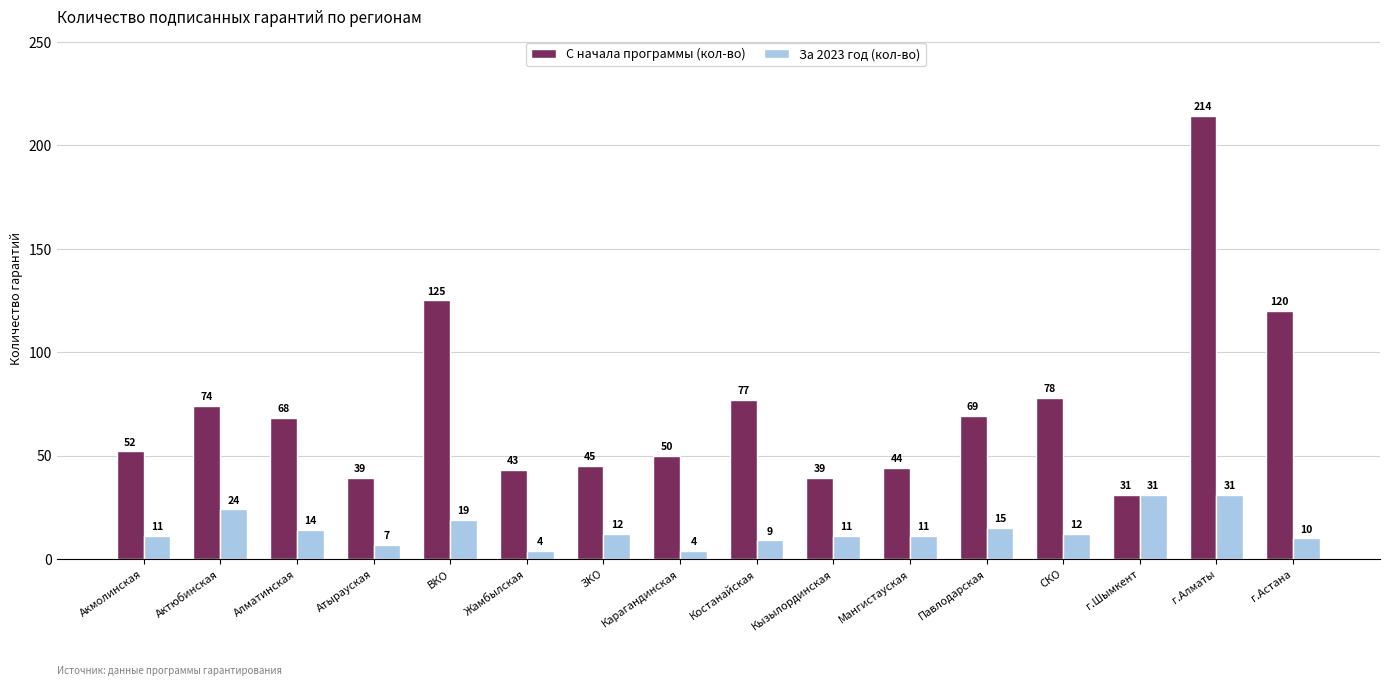

What value does the С начала программы (кол-во) series have at Жамбылская?

43